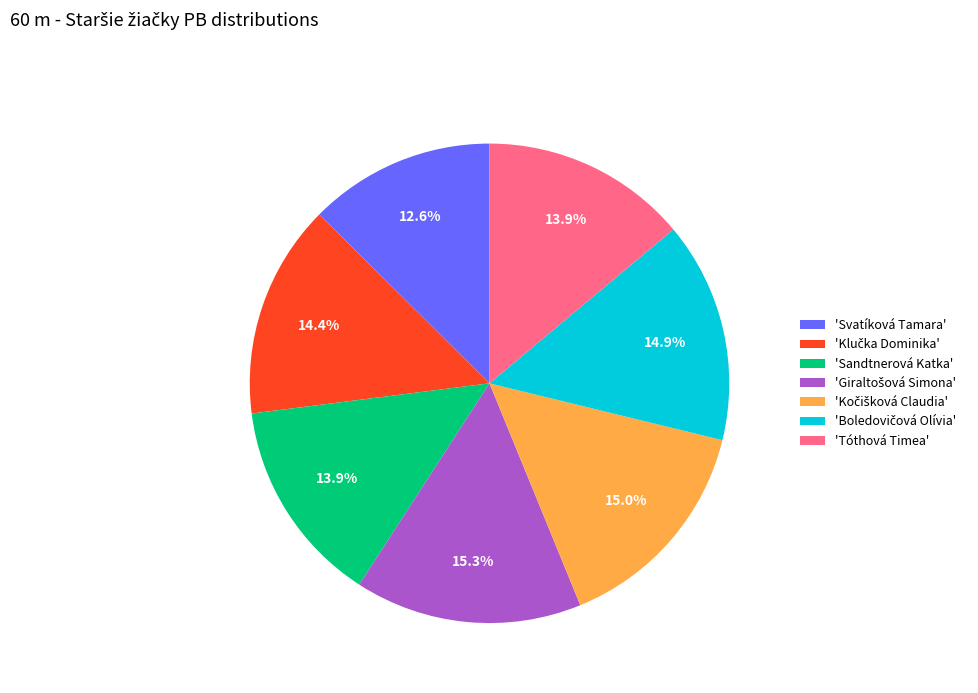

Combined, do 'Sandtnerová Katka' and 'Svatíková Tamara' account for over 50%?

No